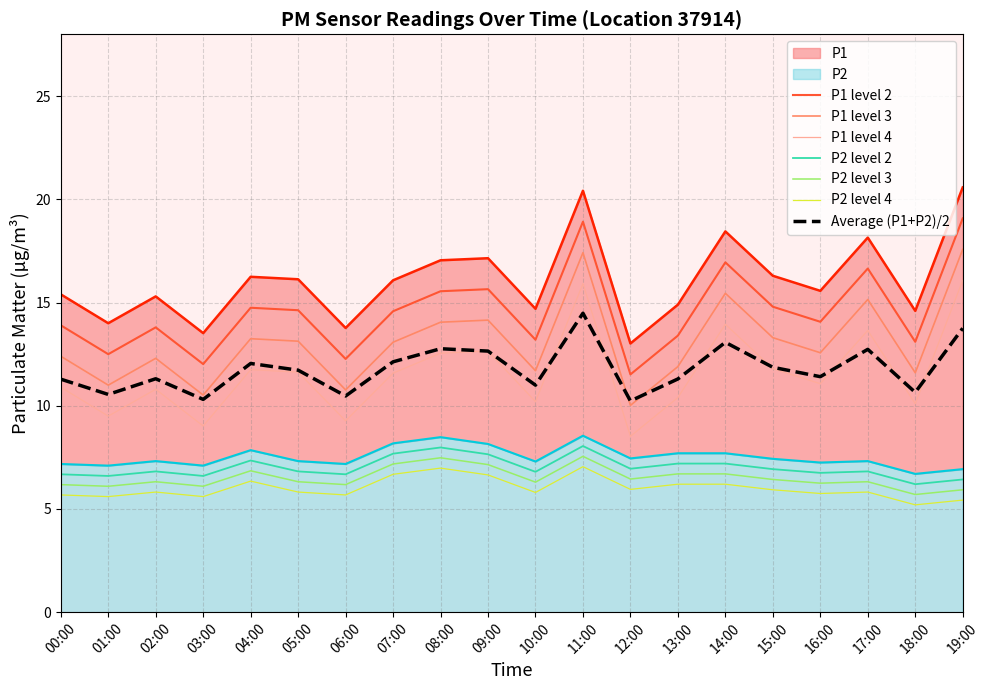

Which category has the lowest value in the P1 series?

12:00